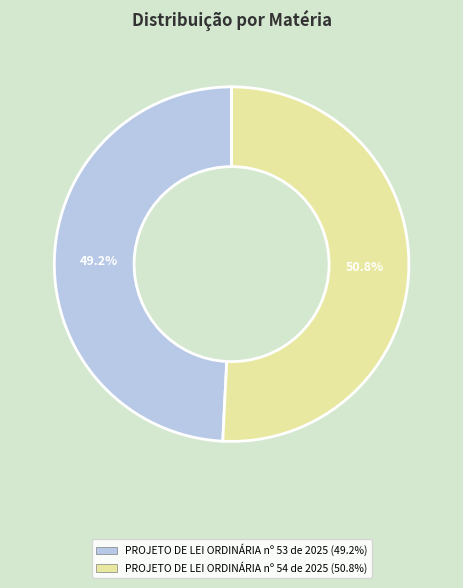

What is the largest slice in the pie chart?

PROJETO DE LEI ORDINÁRIA nº 54 de 2025